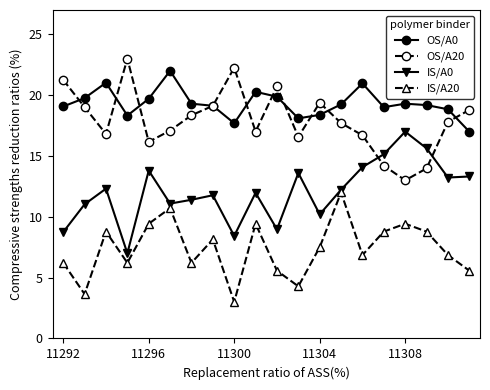

True or false: IS/A20 and OS/A0 intersect in this chart.

False